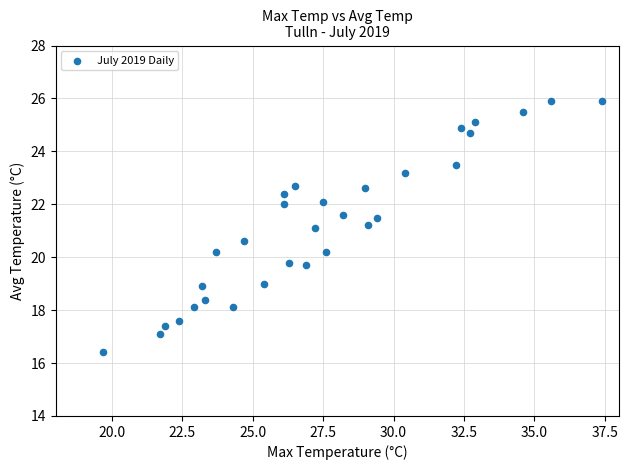

What is the range of X values (max minus min)?

17.7